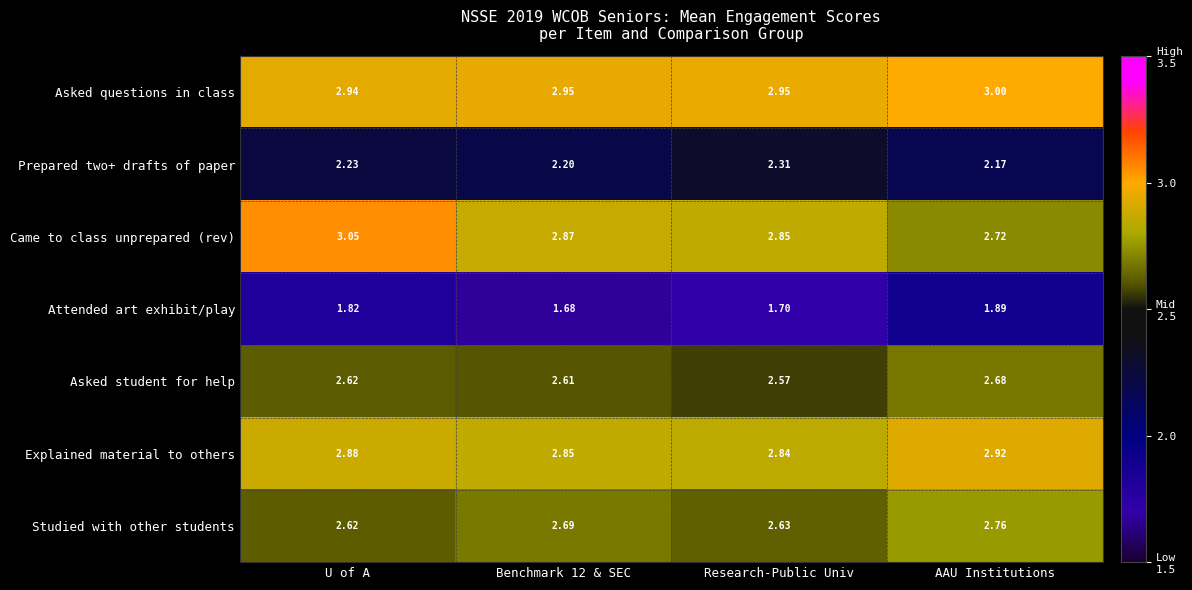

Which series has the largest total across all categories?

Asked questions in class